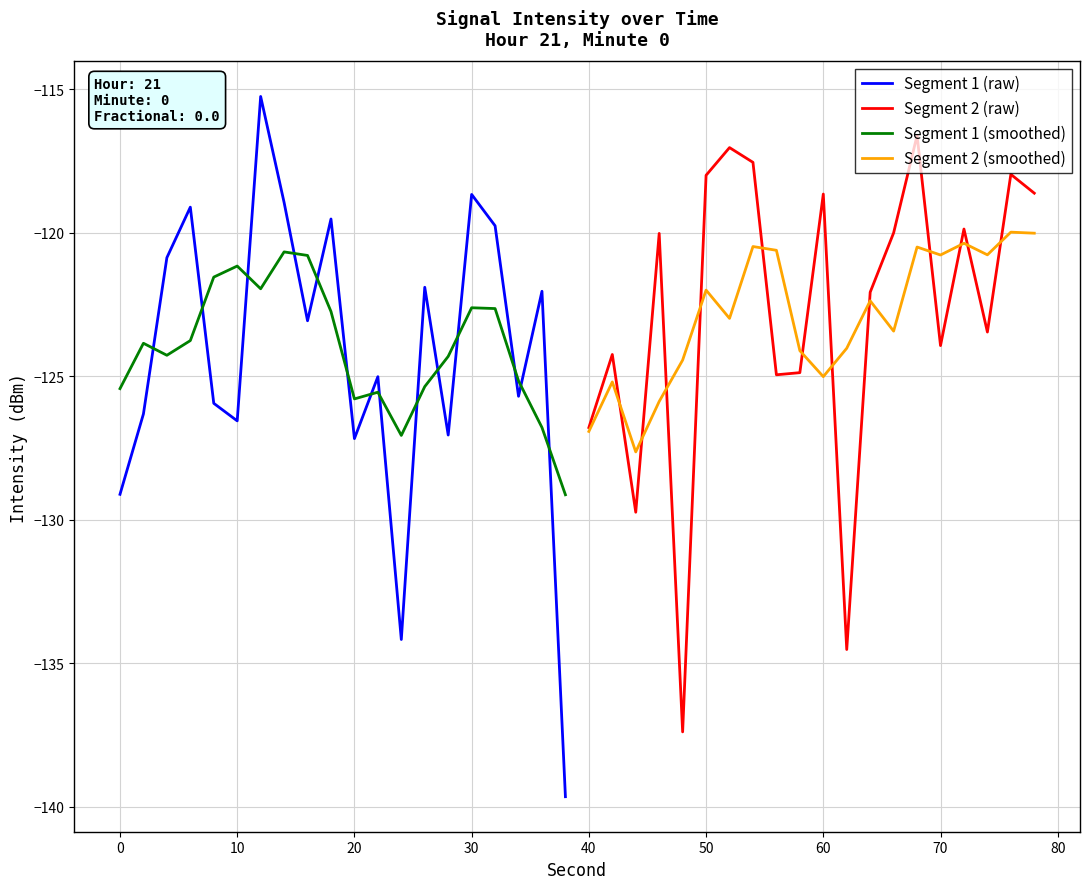

What is the average value of the Segment 2 (raw) series?

-122.8